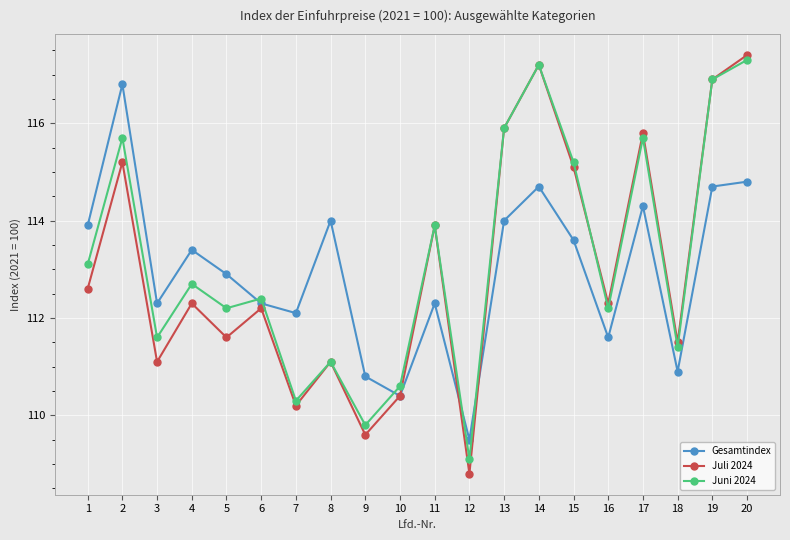

What are all the series names shown in the legend?

Gesamtindex, Juli 2024, Juni 2024